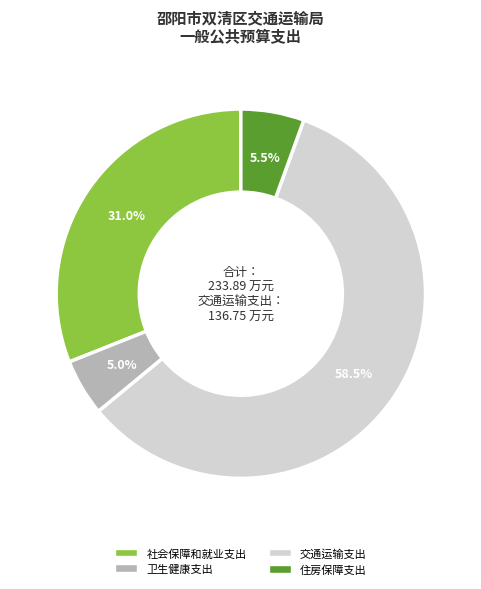

Between 社会保障和就业支出 and 卫生健康支出, which is larger?

社会保障和就业支出